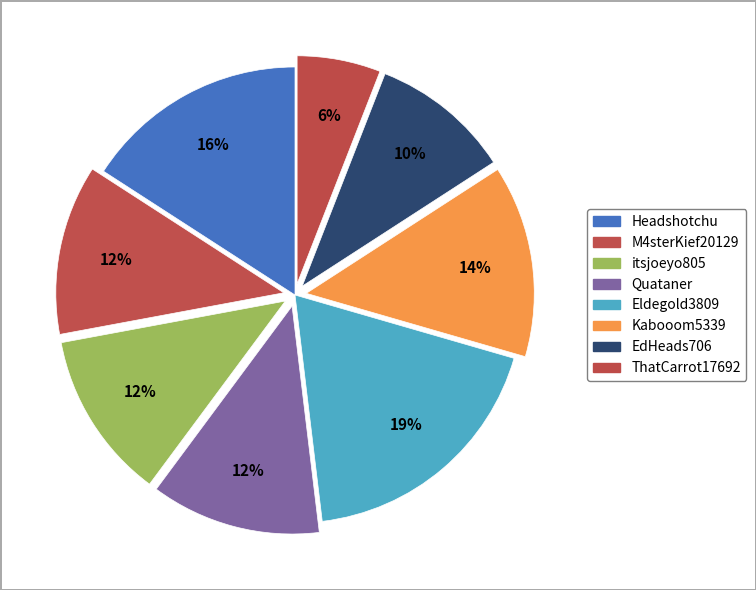

What portion of the pie excludes itsjoeyo805?

88.1%